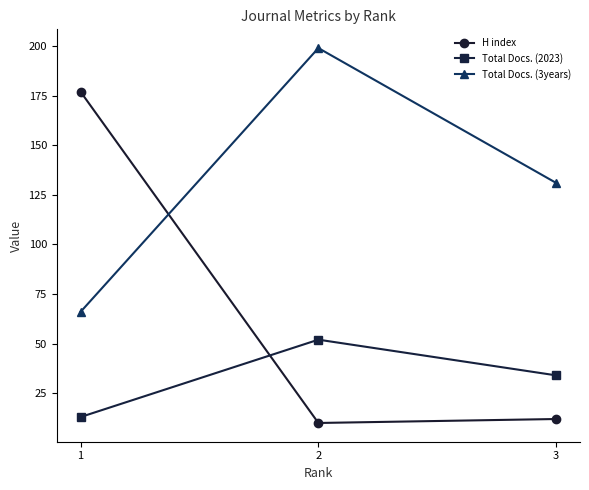

What are all the series names shown in the legend?

H index, Total Docs. (2023), Total Docs. (3years)